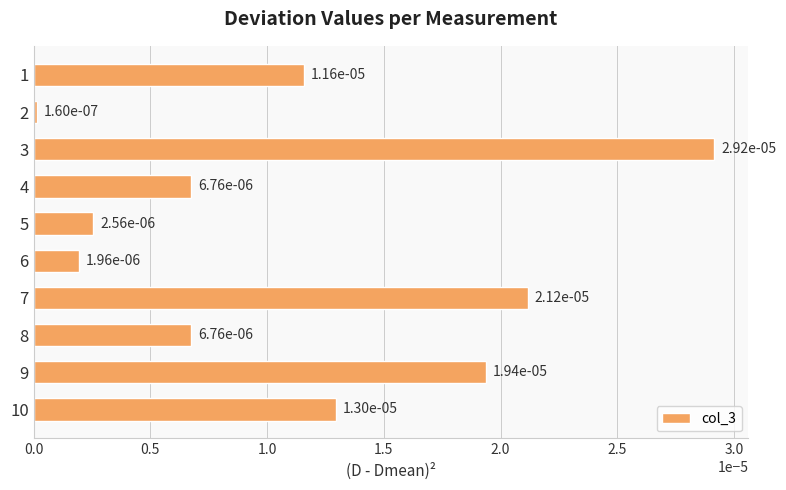

Between 10 and 9, which is larger?

9